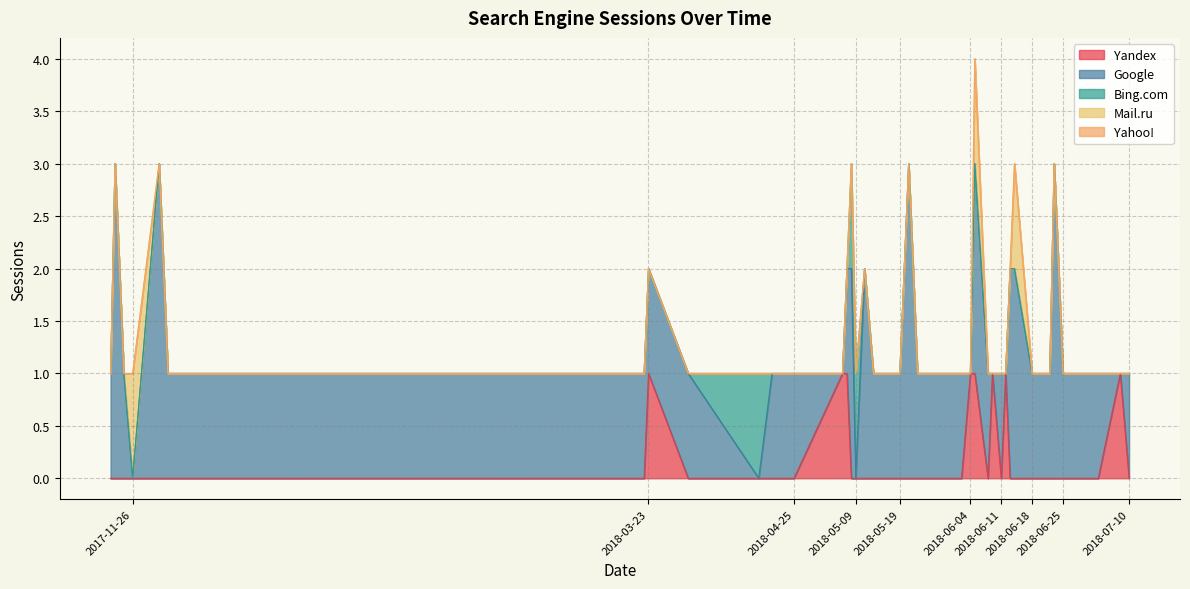

Which series has the widest spread of values?

Google